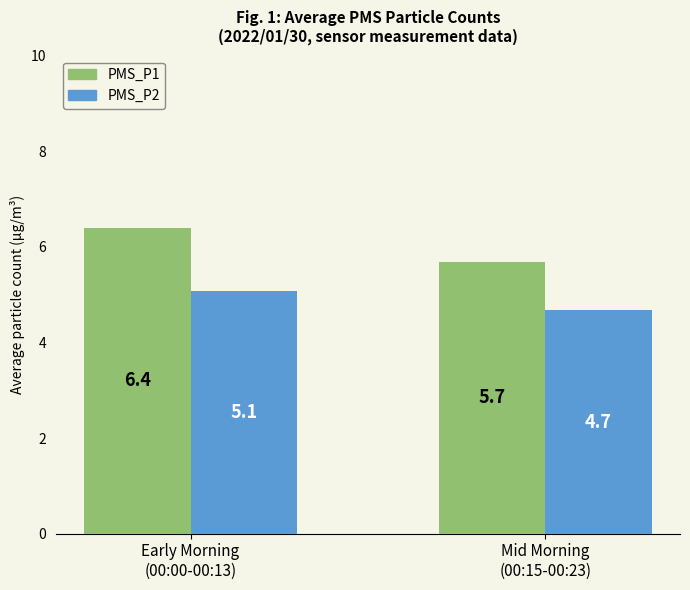

Where does the PMS_P2 series first go above 5?

Early Morning
(00:00-00:13)